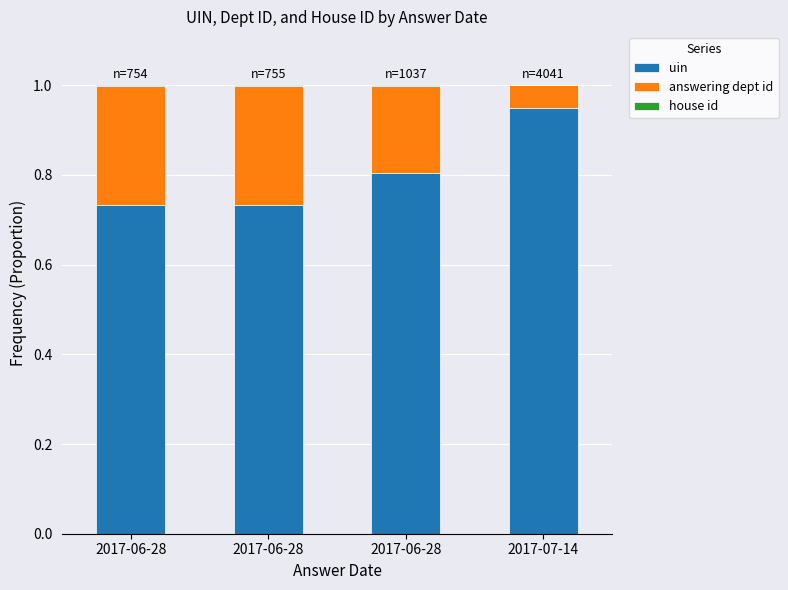

List the series in order of their overall mean, highest first.

uin, answering dept id, house id